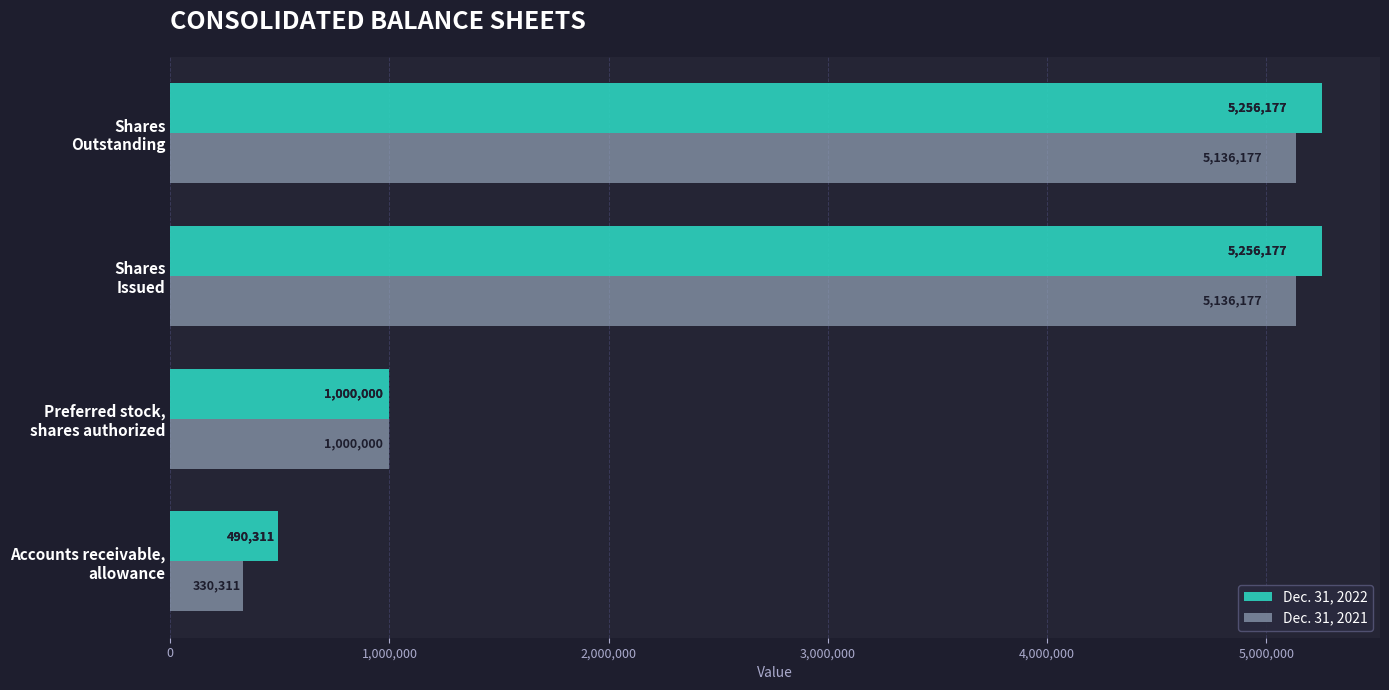

Which series has the widest spread of values?

Dec. 31, 2021